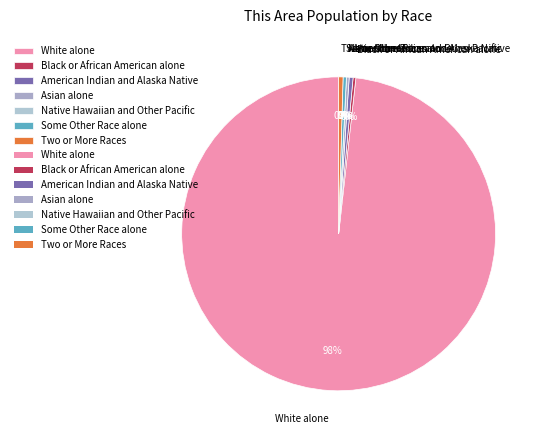

Does any single category account for the majority?

Yes